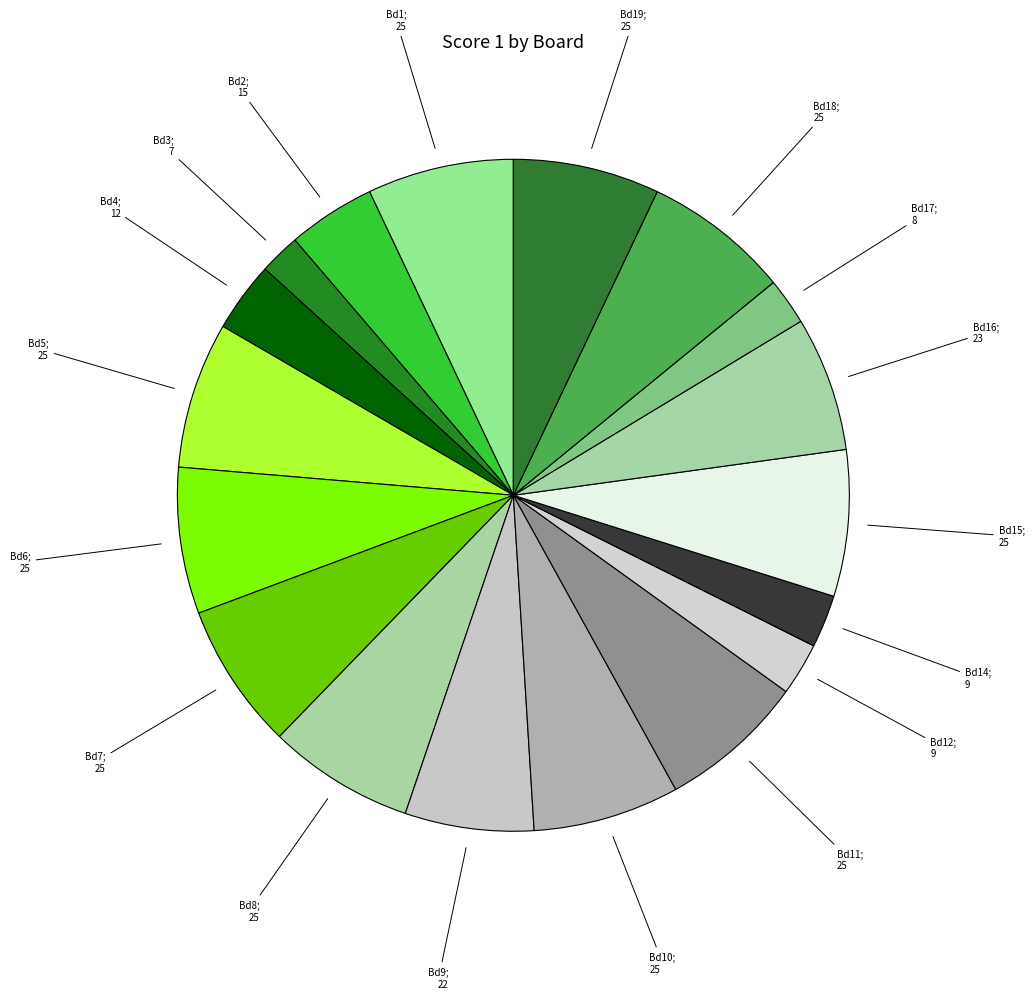

Which slice is the smallest?

Board 13 (0)